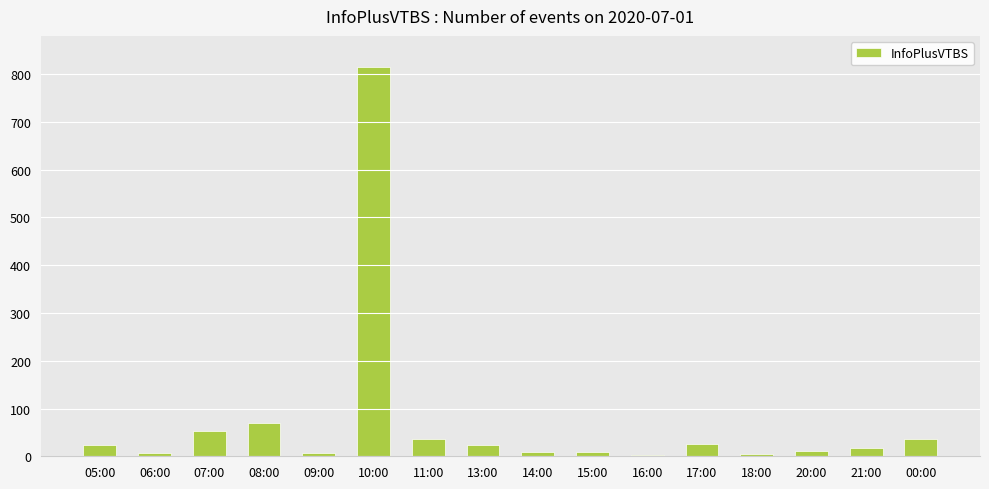

What is the label of the 5th bar from the left?

09:00